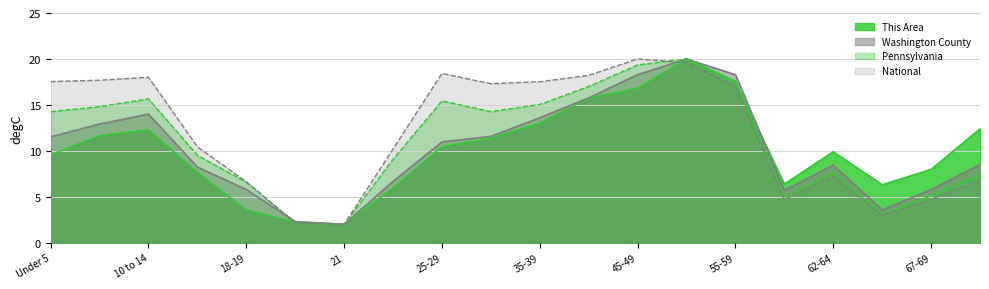

What are all the series names shown in the legend?

This Area, Washington County, Pennsylvania, National